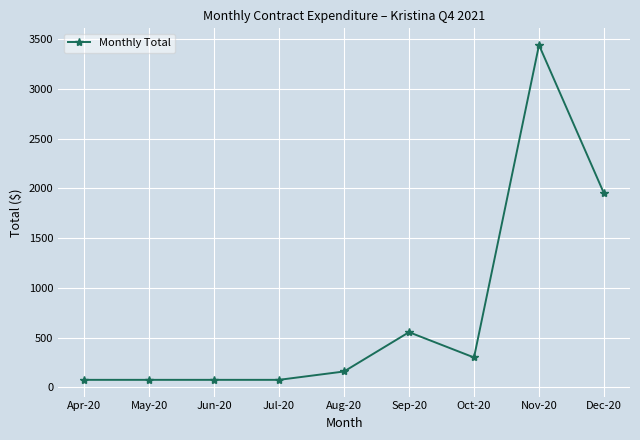

At which label does the data first exceed 158?

Aug-20